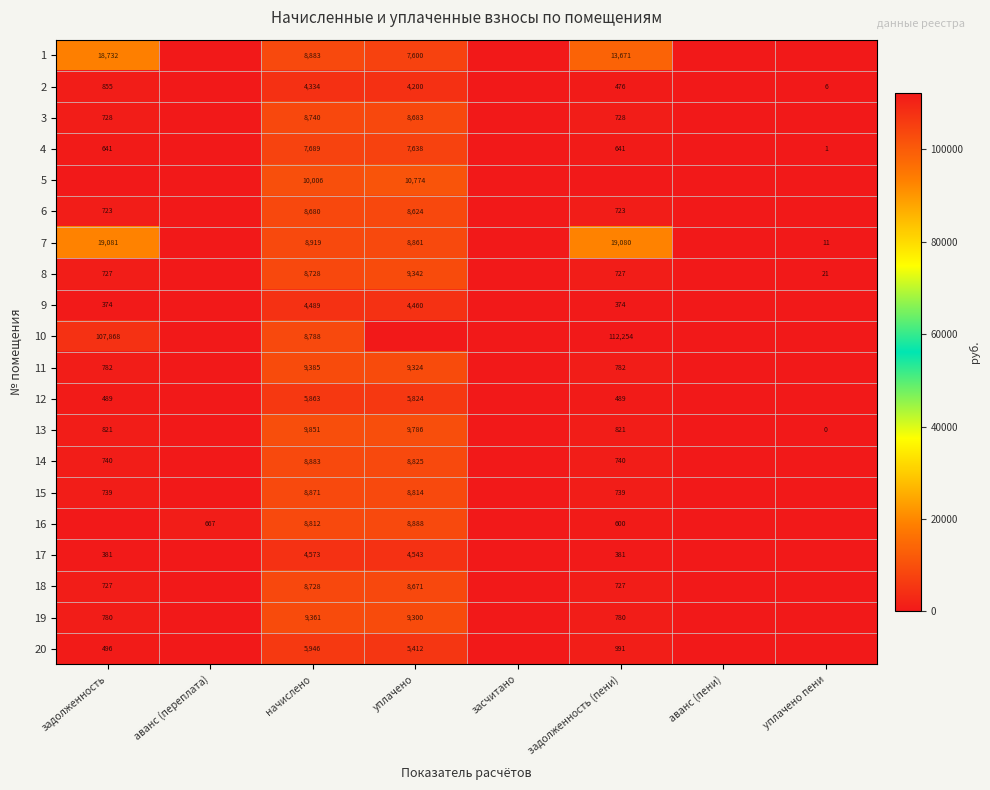

What is the difference between the 4 values at начислено and задолженность (пени)?

7048